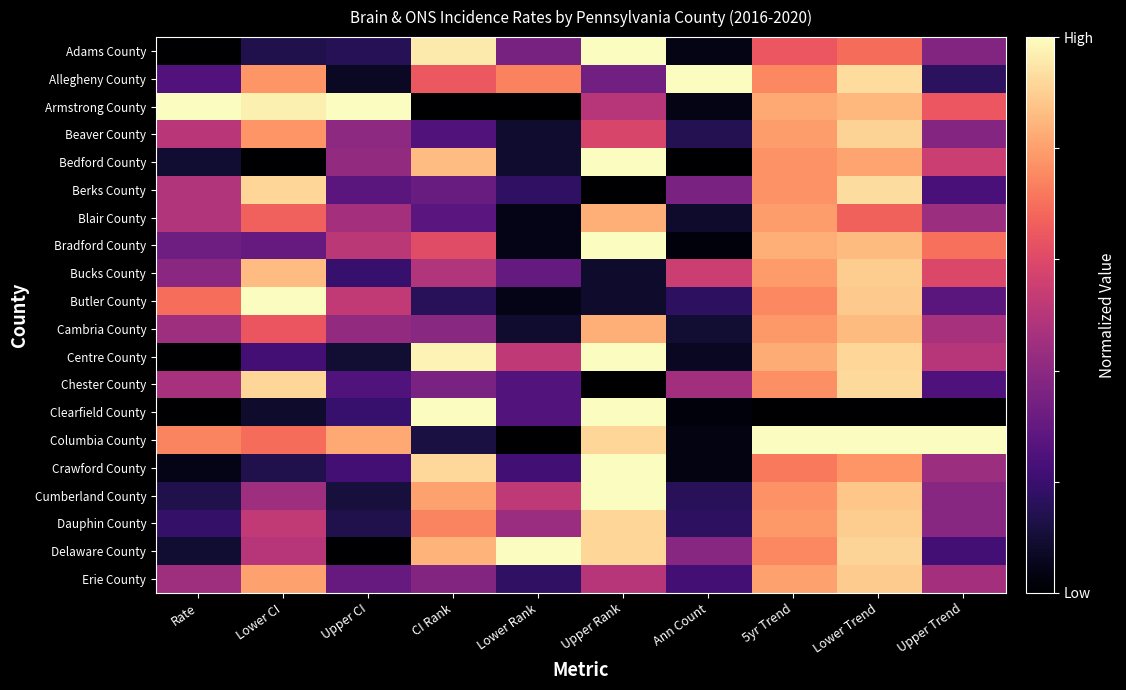

Reading left to right, what are all the values shown in this chart?

Adams County: Rate=0.0	Lower CI=0.1	Upper CI=0.2	CI Rank=1.0	Lower Rank=0.3	Upper Rank=1.0	Ann Count=0.0	5yr Trend=0.6	Lower Trend=0.7	Upper Trend=0.4
Allegheny County: Rate=0.3	Lower CI=0.8	Upper CI=0.1	CI Rank=0.6	Lower Rank=0.7	Upper Rank=0.3	Ann Count=1.0	5yr Trend=0.8	Lower Trend=0.9	Upper Trend=0.2
Armstrong County: Rate=1.0	Lower CI=1.0	Upper CI=1.0	CI Rank=0.0	Lower Rank=0.0	Upper Rank=0.5	Ann Count=0.0	5yr Trend=0.8	Lower Trend=0.9	Upper Trend=0.6
Beaver County: Rate=0.5	Lower CI=0.8	Upper CI=0.4	CI Rank=0.3	Lower Rank=0.1	Upper Rank=0.6	Ann Count=0.1	5yr Trend=0.8	Lower Trend=0.9	Upper Trend=0.4
Bedford County: Rate=0.1	Lower CI=0.0	Upper CI=0.4	CI Rank=0.9	Lower Rank=0.1	Upper Rank=1.0	Ann Count=0.0	5yr Trend=0.8	Lower Trend=0.8	Upper Trend=0.5
Berks County: Rate=0.5	Lower CI=0.9	Upper CI=0.3	CI Rank=0.3	Lower Rank=0.2	Upper Rank=0.0	Ann Count=0.4	5yr Trend=0.8	Lower Trend=0.9	Upper Trend=0.2
Blair County: Rate=0.5	Lower CI=0.7	Upper CI=0.5	CI Rank=0.3	Lower Rank=0.0	Upper Rank=0.8	Ann Count=0.1	5yr Trend=0.8	Lower Trend=0.7	Upper Trend=0.4
Bradford County: Rate=0.3	Lower CI=0.3	Upper CI=0.5	CI Rank=0.6	Lower Rank=0.0	Upper Rank=1.0	Ann Count=0.0	5yr Trend=0.8	Lower Trend=0.9	Upper Trend=0.7
Bucks County: Rate=0.4	Lower CI=0.9	Upper CI=0.2	CI Rank=0.5	Lower Rank=0.3	Upper Rank=0.1	Ann Count=0.5	5yr Trend=0.8	Lower Trend=0.9	Upper Trend=0.6
Butler County: Rate=0.7	Lower CI=1.0	Upper CI=0.5	CI Rank=0.2	Lower Rank=0.0	Upper Rank=0.1	Ann Count=0.2	5yr Trend=0.8	Lower Trend=0.9	Upper Trend=0.3
Cambria County: Rate=0.4	Lower CI=0.6	Upper CI=0.4	CI Rank=0.4	Lower Rank=0.1	Upper Rank=0.8	Ann Count=0.1	5yr Trend=0.8	Lower Trend=0.9	Upper Trend=0.5
Centre County: Rate=0.0	Lower CI=0.2	Upper CI=0.1	CI Rank=1.0	Lower Rank=0.5	Upper Rank=1.0	Ann Count=0.1	5yr Trend=0.8	Lower Trend=0.9	Upper Trend=0.5
Chester County: Rate=0.5	Lower CI=0.9	Upper CI=0.3	CI Rank=0.4	Lower Rank=0.3	Upper Rank=0.0	Ann Count=0.5	5yr Trend=0.8	Lower Trend=0.9	Upper Trend=0.2
Clearfield County: Rate=0.0	Lower CI=0.1	Upper CI=0.2	CI Rank=1.0	Lower Rank=0.3	Upper Rank=1.0	Ann Count=0.0	5yr Trend=0.0	Lower Trend=0.0	Upper Trend=0.0
Columbia County: Rate=0.7	Lower CI=0.7	Upper CI=0.8	CI Rank=0.1	Lower Rank=0.0	Upper Rank=0.9	Ann Count=0.0	5yr Trend=1.0	Lower Trend=1.0	Upper Trend=1.0
Crawford County: Rate=0.0	Lower CI=0.1	Upper CI=0.2	CI Rank=0.9	Lower Rank=0.2	Upper Rank=1.0	Ann Count=0.0	5yr Trend=0.7	Lower Trend=0.8	Upper Trend=0.4
Cumberland County: Rate=0.1	Lower CI=0.4	Upper CI=0.1	CI Rank=0.8	Lower Rank=0.5	Upper Rank=1.0	Ann Count=0.2	5yr Trend=0.8	Lower Trend=0.9	Upper Trend=0.4
Dauphin County: Rate=0.2	Lower CI=0.5	Upper CI=0.1	CI Rank=0.7	Lower Rank=0.4	Upper Rank=0.9	Ann Count=0.2	5yr Trend=0.8	Lower Trend=0.9	Upper Trend=0.4
Delaware County: Rate=0.1	Lower CI=0.5	Upper CI=0.0	CI Rank=0.8	Lower Rank=1.0	Upper Rank=0.9	Ann Count=0.4	5yr Trend=0.8	Lower Trend=0.9	Upper Trend=0.2
Erie County: Rate=0.4	Lower CI=0.8	Upper CI=0.3	CI Rank=0.4	Lower Rank=0.2	Upper Rank=0.5	Ann Count=0.2	5yr Trend=0.8	Lower Trend=0.9	Upper Trend=0.5